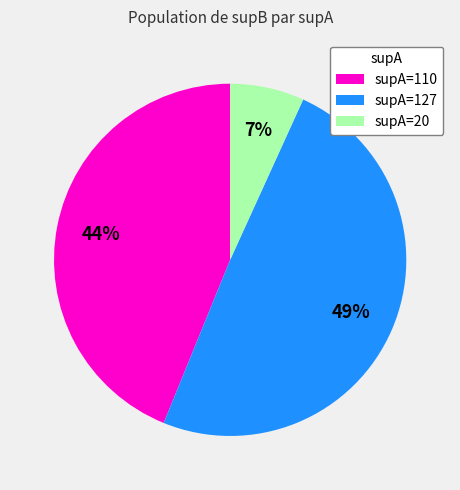

Rank the categories by value from highest to lowest.

supA=127, supA=110, supA=20